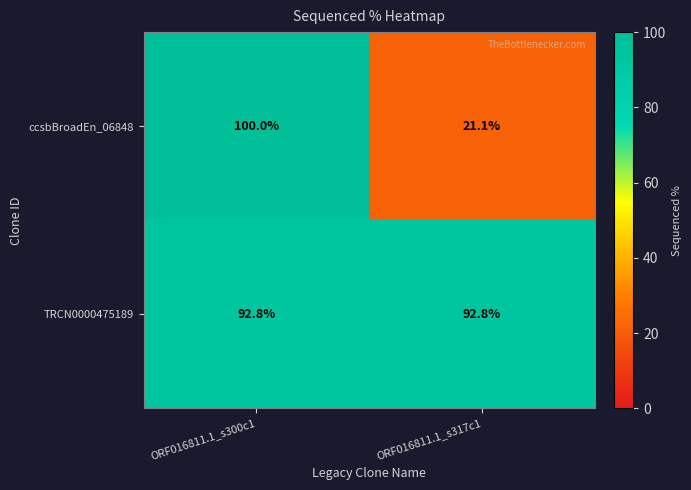

Reading left to right, what are all the values shown in this chart?

ccsbBroadEn_06848: ORF016811.1_s300c1=100.0	ORF016811.1_s317c1=21.1
TRCN0000475189: ORF016811.1_s300c1=92.8	ORF016811.1_s317c1=92.8